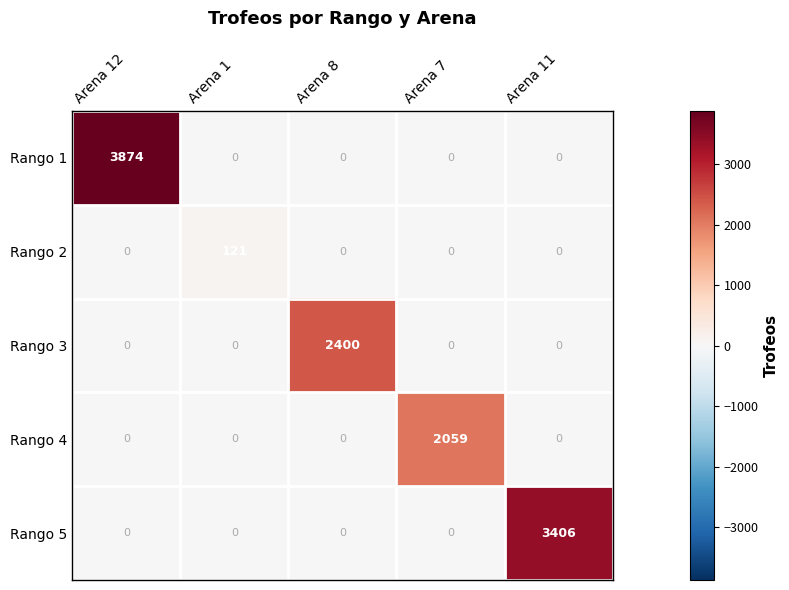

What is the greatest value displayed?

3874